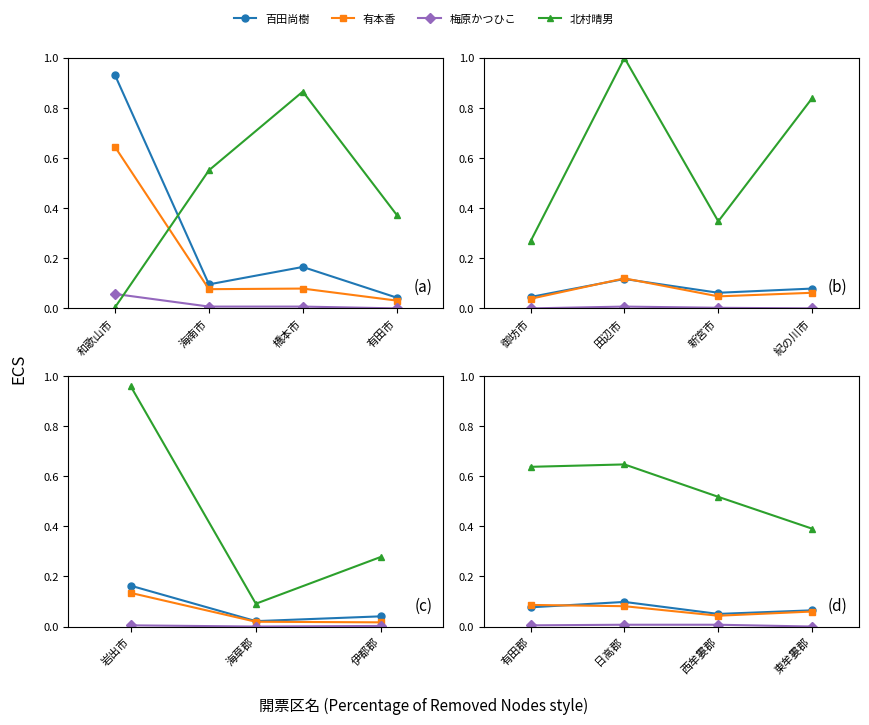

True or false: 北村晴男 and 百田尚樹 cross at least once.

False